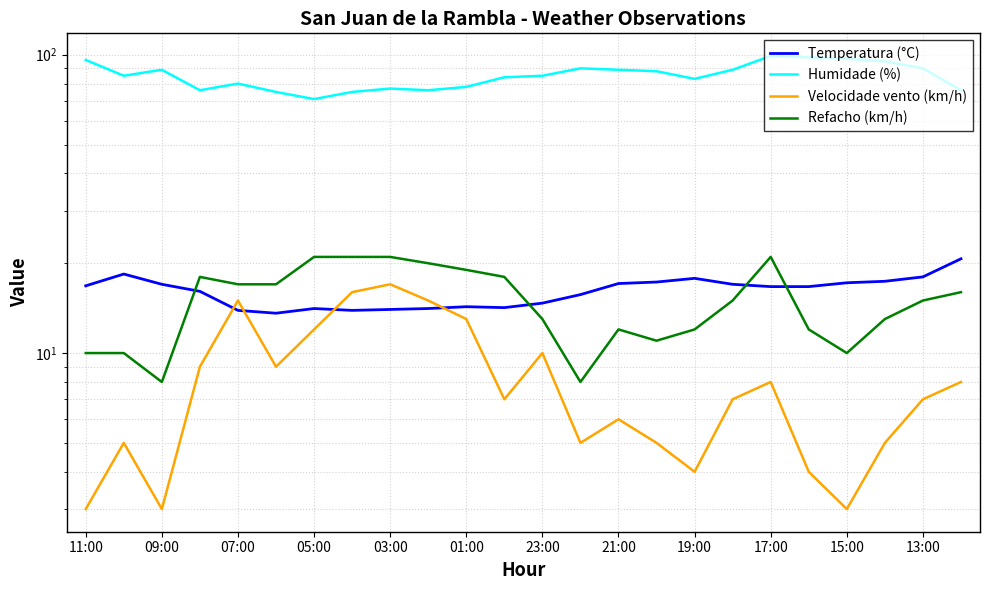

Which category has the lowest value across all series?

11:00